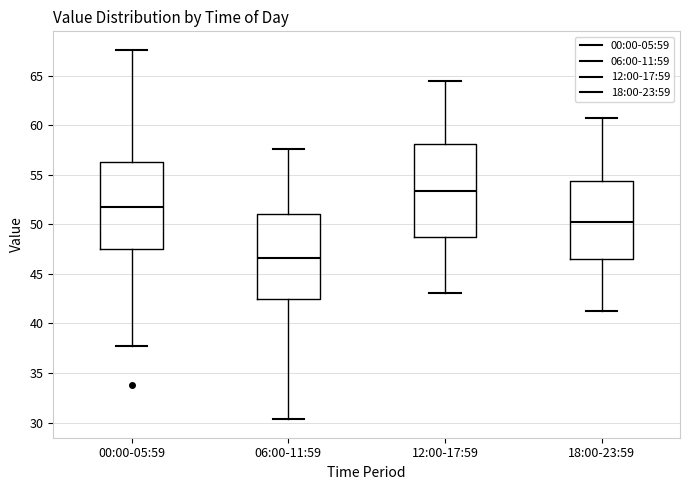

Which box has the lowest median line?

06:00-11:59